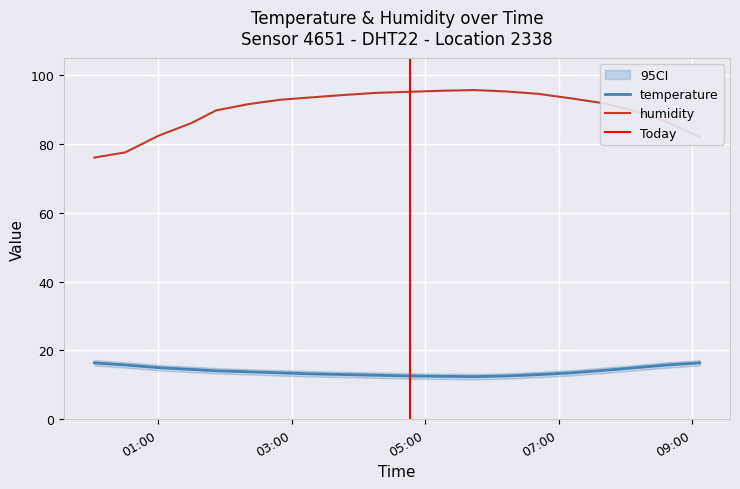

True or false: humidity and temperature cross at least once.

False